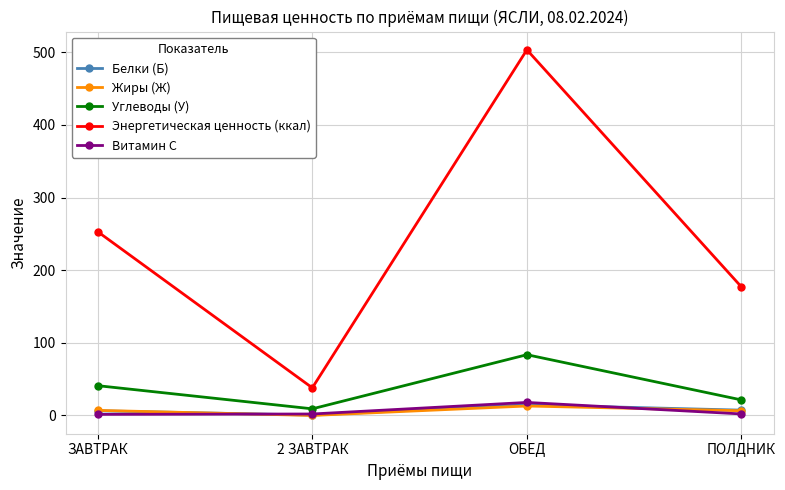

At which category is the sum across all series the highest?

ОБЕД